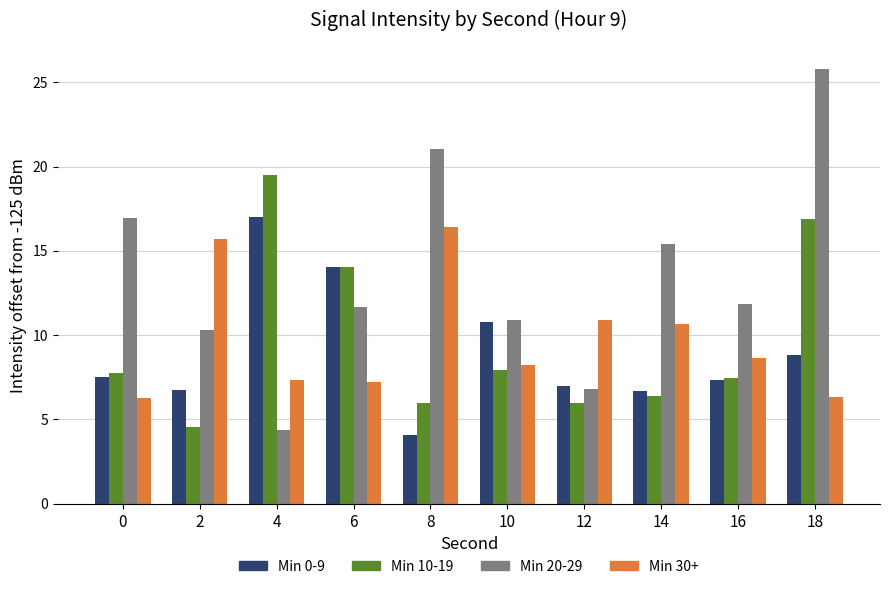

Rank the series by their maximum value, from lowest to highest.

Min 30+, Min 0-9, Min 10-19, Min 20-29